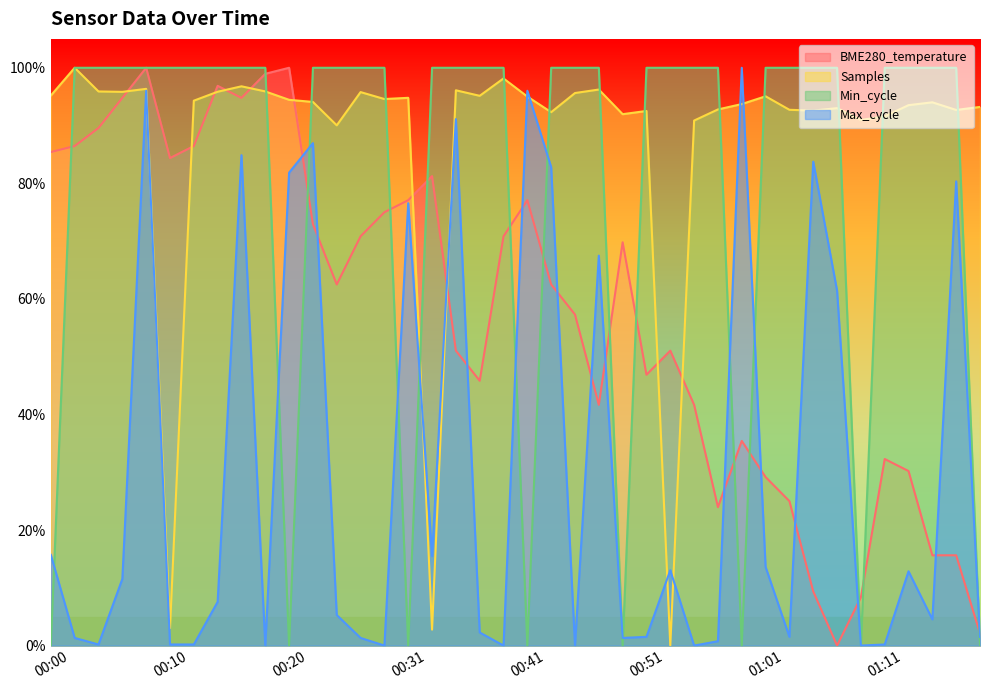

Which category has the highest value across all series?

00:08